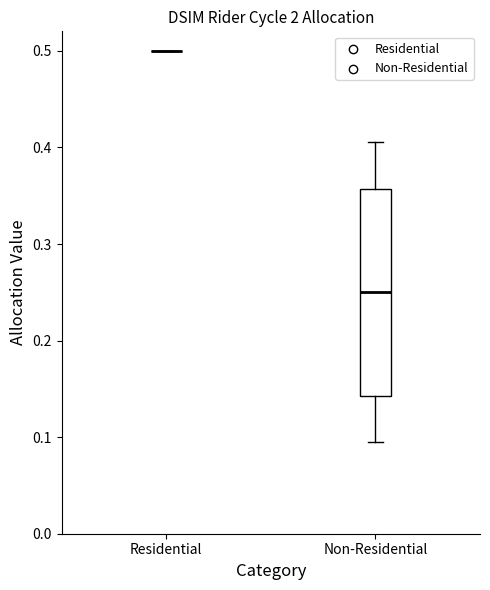

Reading left to right, transcribe this box plot: for each box, give where its median line is, the range the box spans, and where its two whiskers end, as read against the y-axis. The values are not printed on the chart, so give them approximately, as read against the axis.

Residential: box collapsed to a line at 0.50, whiskers 0.50 to 0.50
Non-Residential: median 0.25, box 0.14 to 0.36, whiskers 0.09 to 0.41